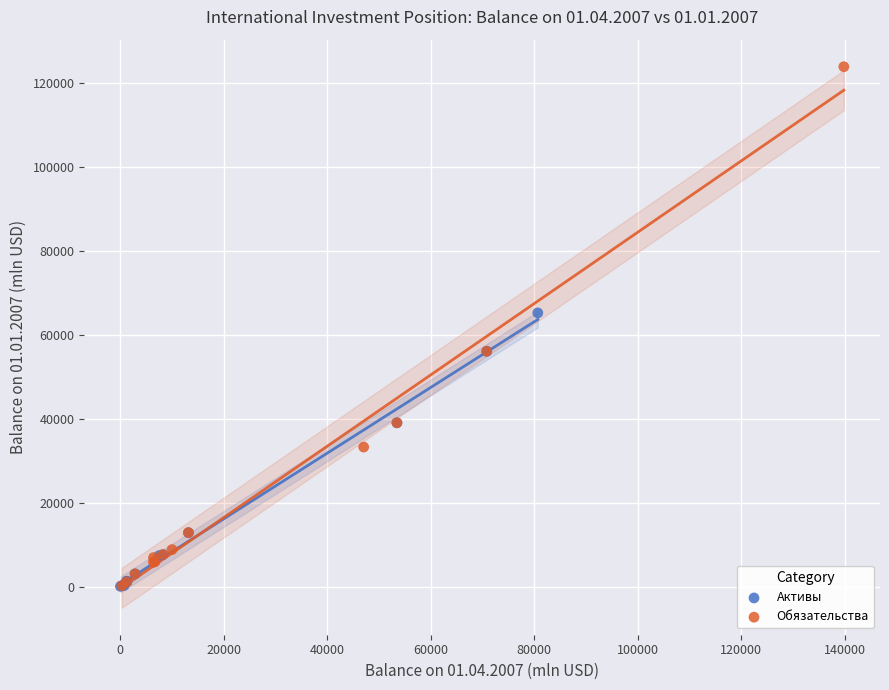

Which series reaches the maximum Y coordinate?

Обязательства